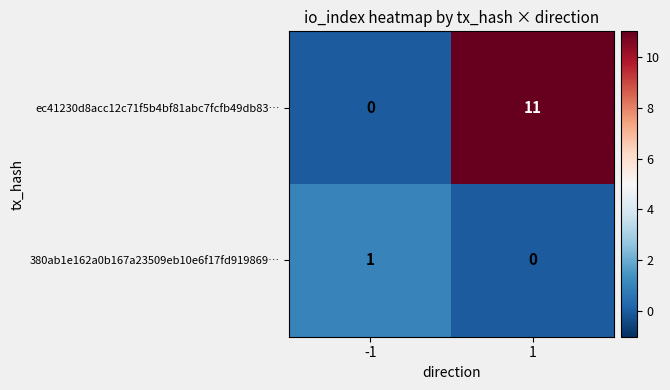

Which series changed the most between -1 and 1?

ec41230d8acc12c71f5b4bf81abc7fcfb49db83…